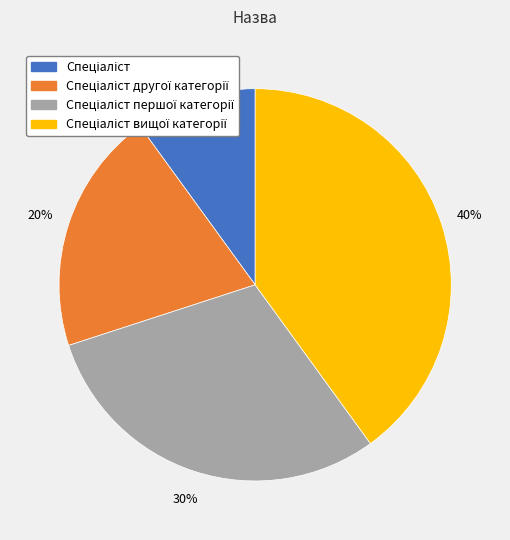

Is there a majority slice in this chart?

No